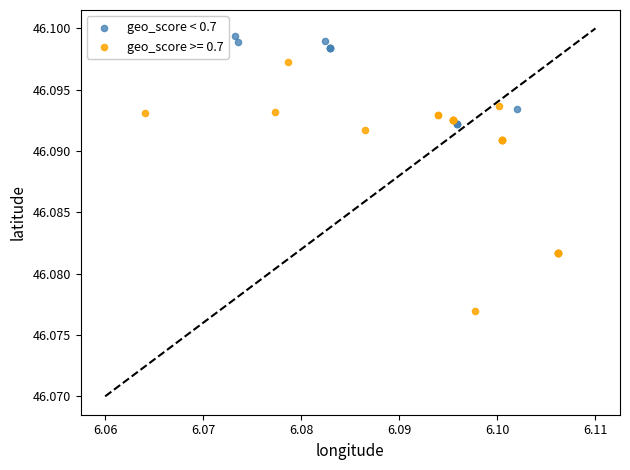

Which series reaches the minimum Y coordinate?

geo_score >= 0.7